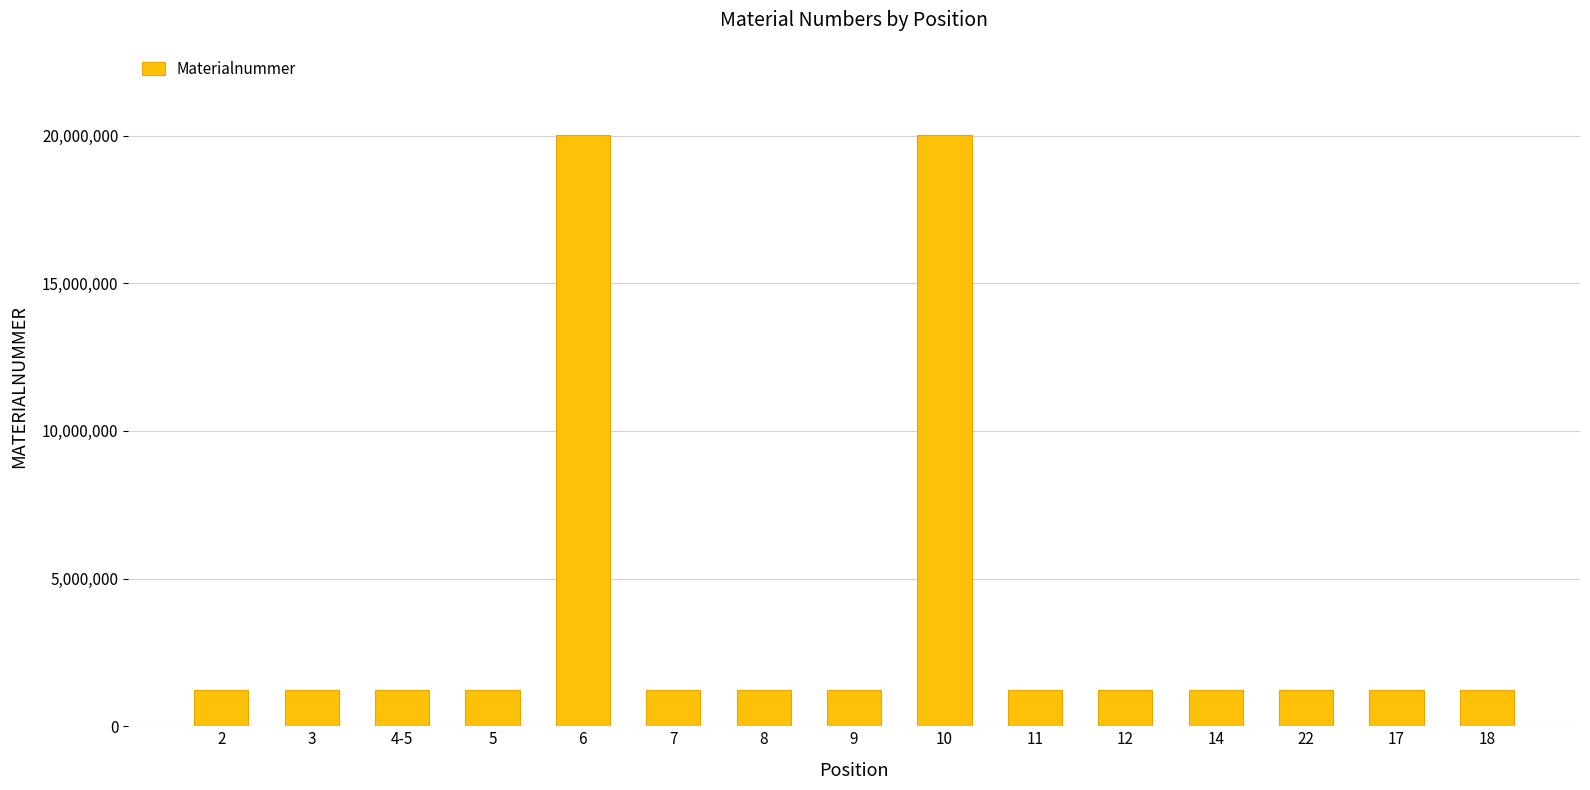

What is the smallest value displayed?

1221624